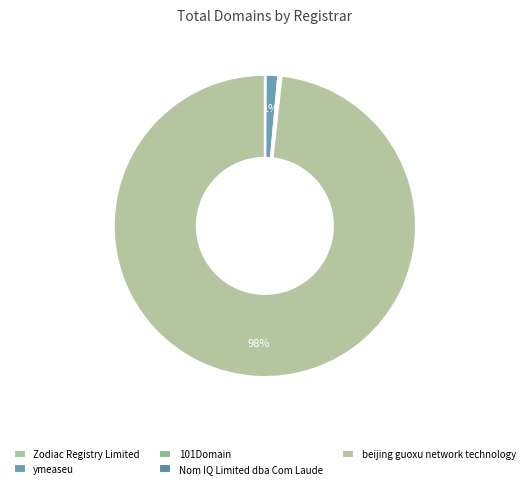

Is there any slice that represents more than half of the pie?

Yes